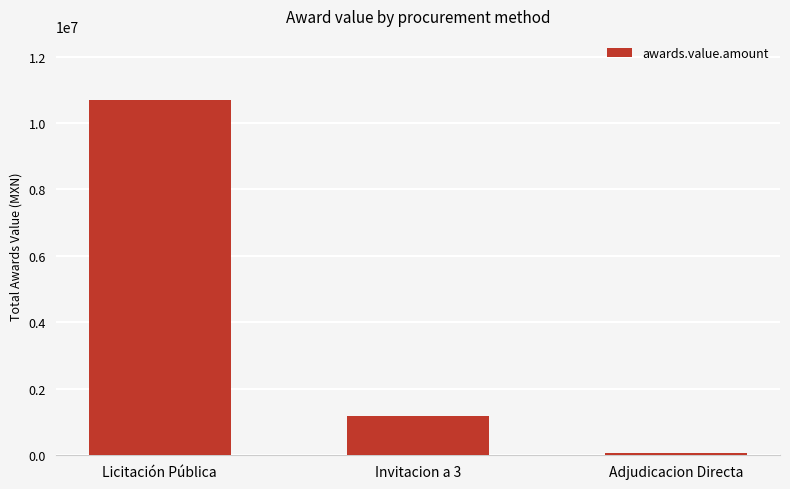

At which label is the value closest to 5388967?

Invitacion a 3